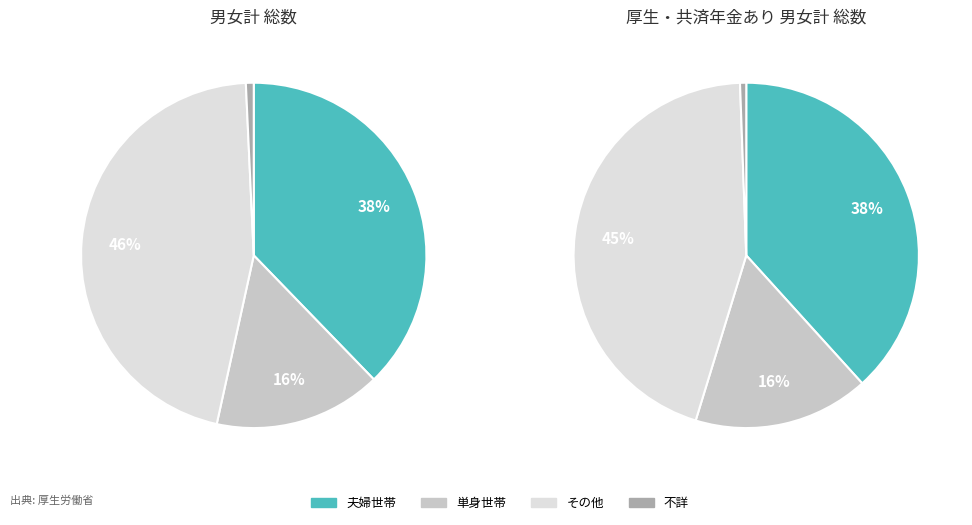

Between 単身世帯 and 夫婦世帯, which is larger?

夫婦世帯